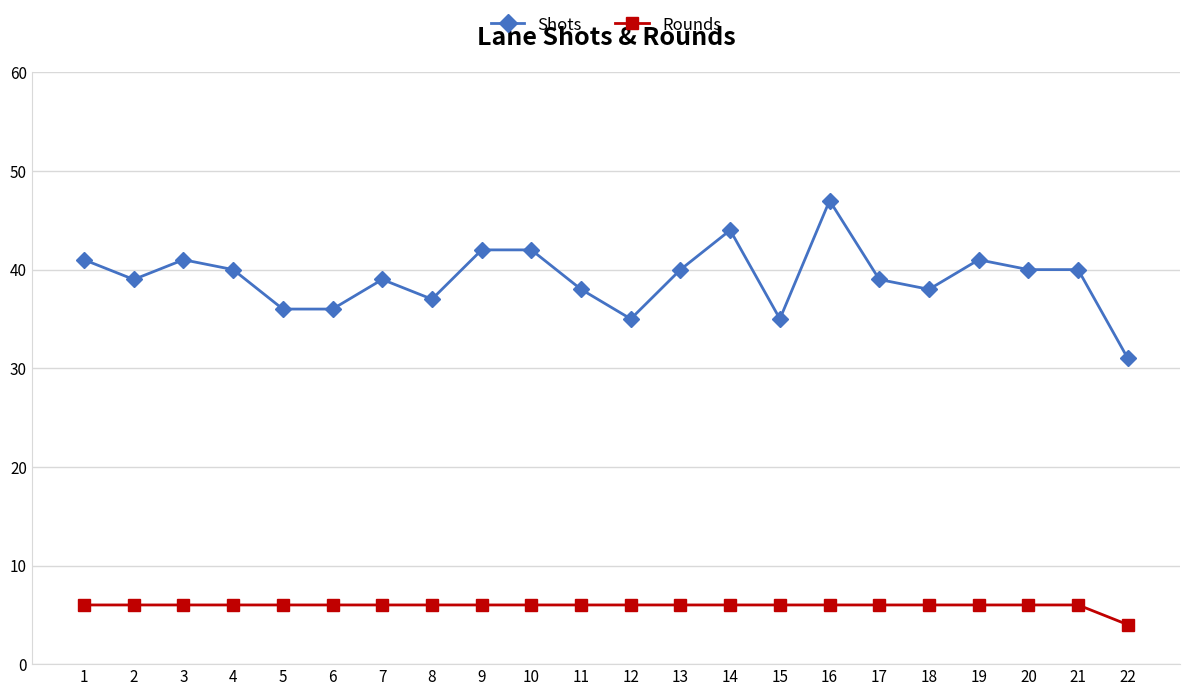

Is it true that Rounds equals 6 at 12?

True